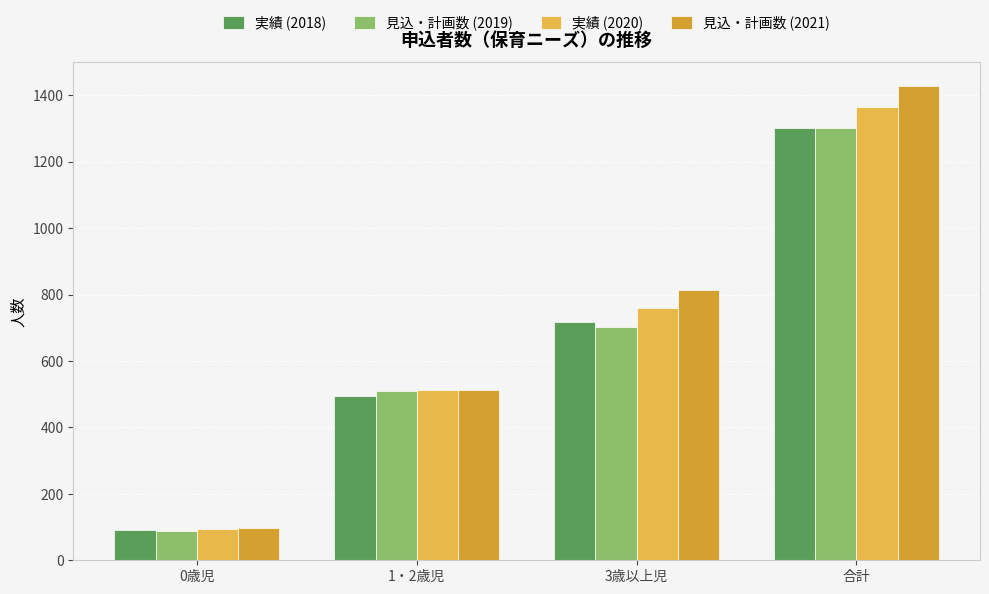

How many groups of bars are there?

4